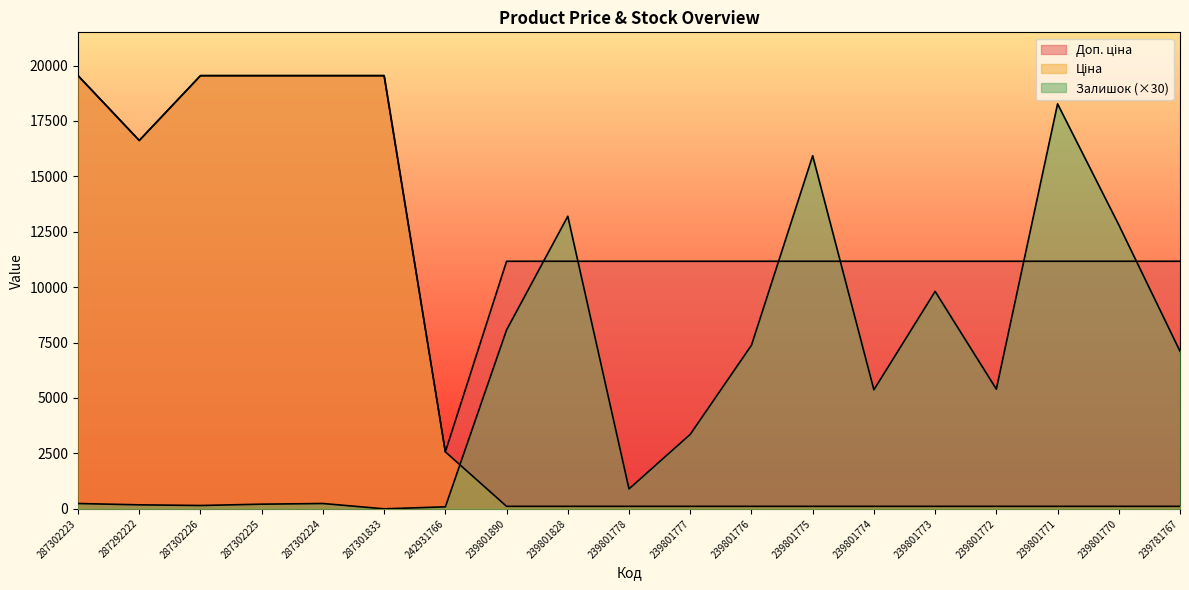

What is the label of the 8th point from the left?

239801890